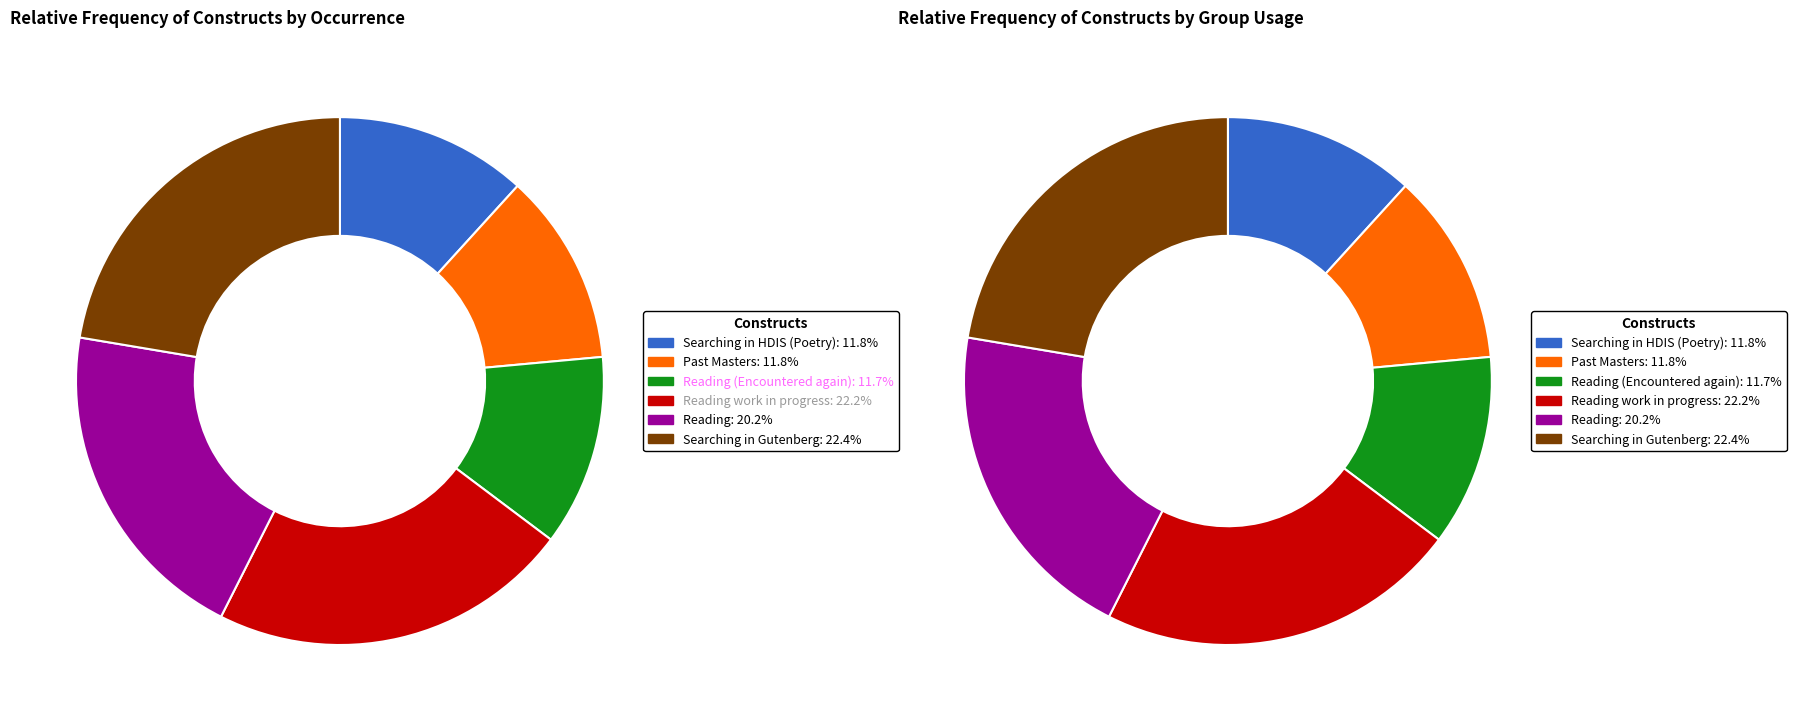

Rank the categories by value from lowest to highest.

Reading (Encountered again), Searching in HDIS (Poetry), Past Masters, Reading, Reading work in progress, Searching in Gutenberg